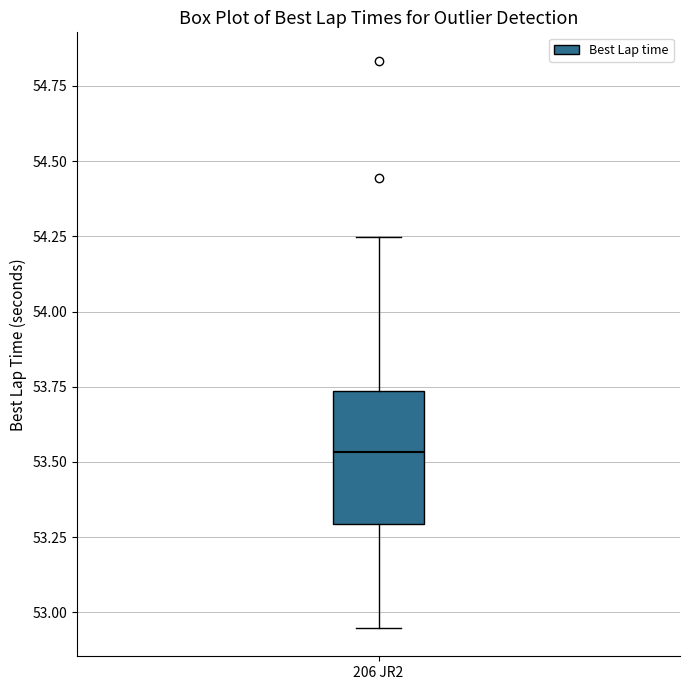

Read this box plot against the y-axis: the position of the median line, the range covered by the box, and the ends of both whiskers. The values are not printed on the chart, so give them approximately, as read against the axis.

median 53.55, box 53.30 to 53.75, whiskers 52.95 to 54.25